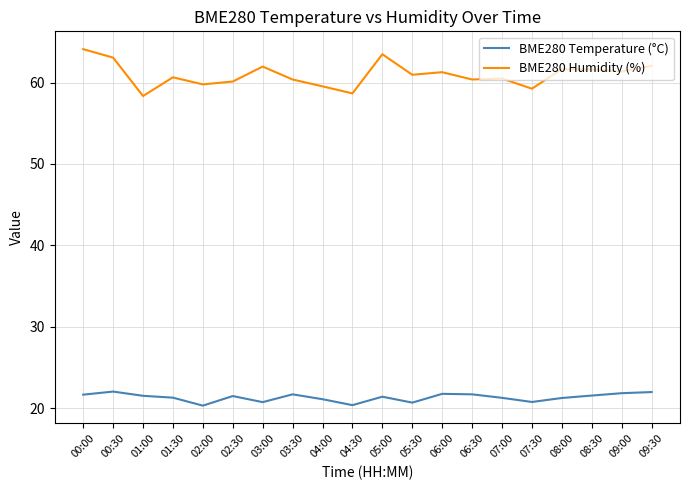

What is the average value of the BME280 Humidity (%) series?

61.0